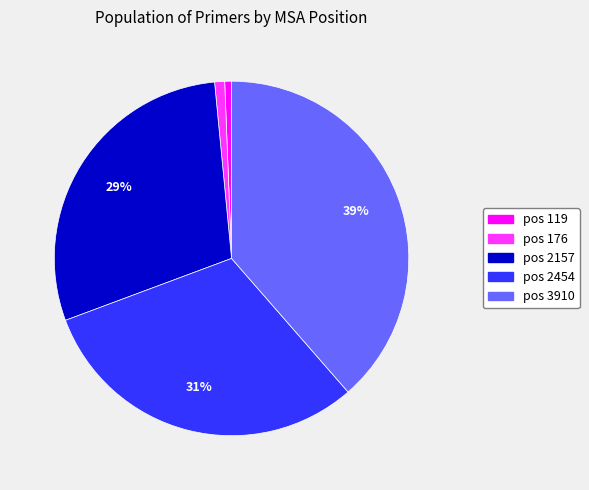

To the nearest percent, what is the difference between the largest and smallest slice percentages?

38%